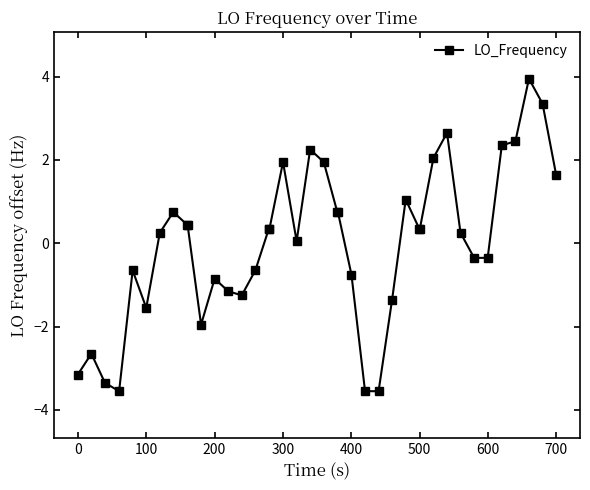

True or false: the data has more than 2 interior local peaks.

True